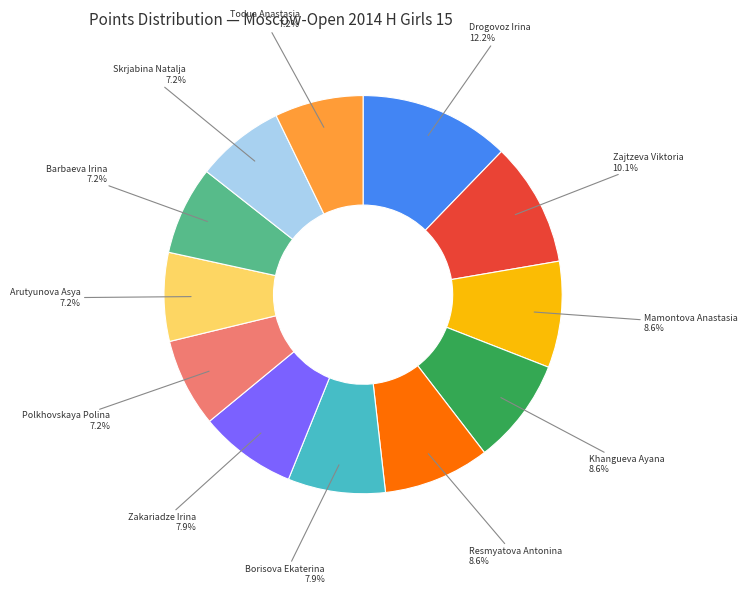

True or false: Borisova Ekaterina accounts for 13% of the total.

False